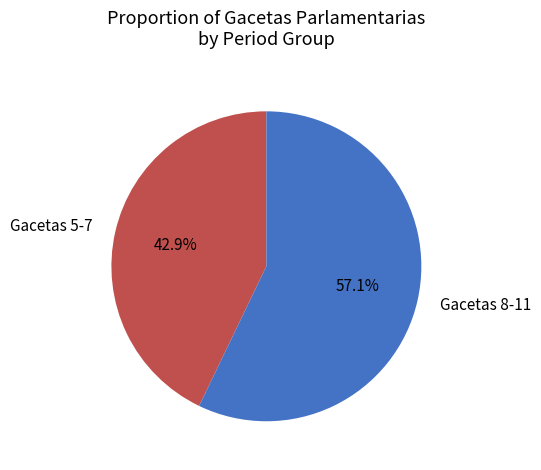

Is there any slice that represents more than half of the pie?

Yes